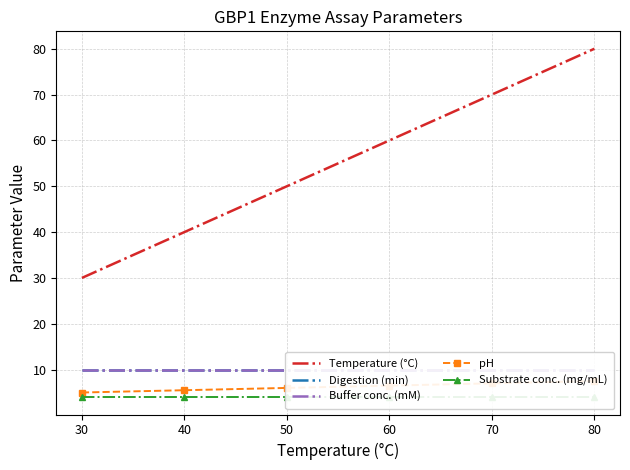

What are all the series names shown in the legend?

Temperature (°C), Digestion (min), Buffer conc. (mM), pH, Substrate conc. (mg/mL)